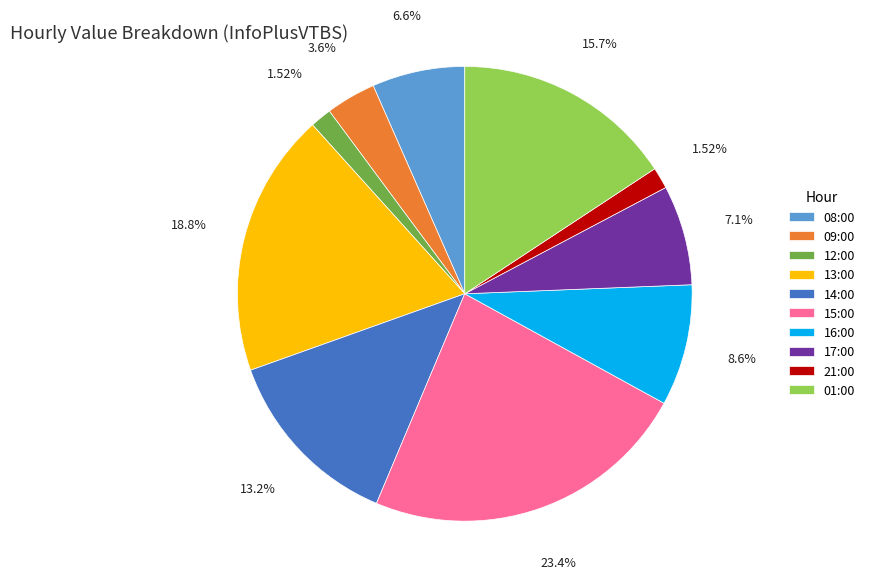

What is the ratio of the value at 13:00 to the value at 14:00?

1.4